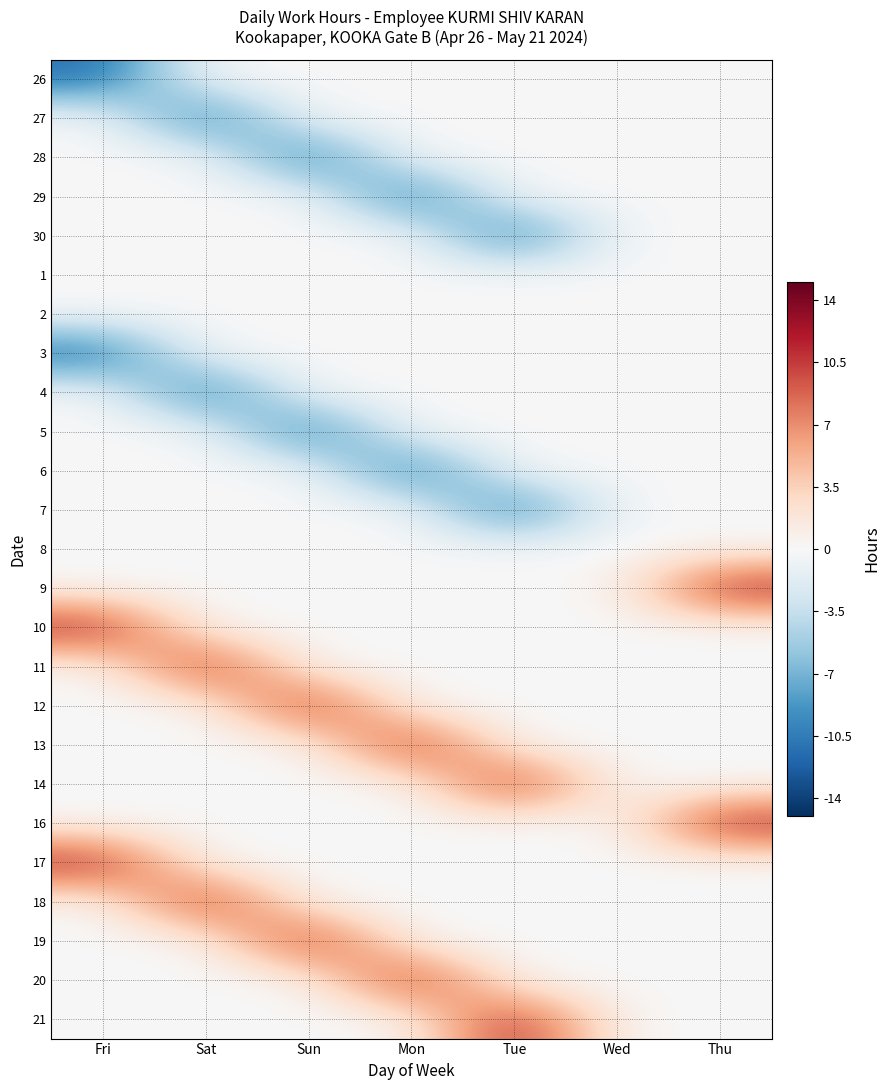

How many data points does each series have?

7